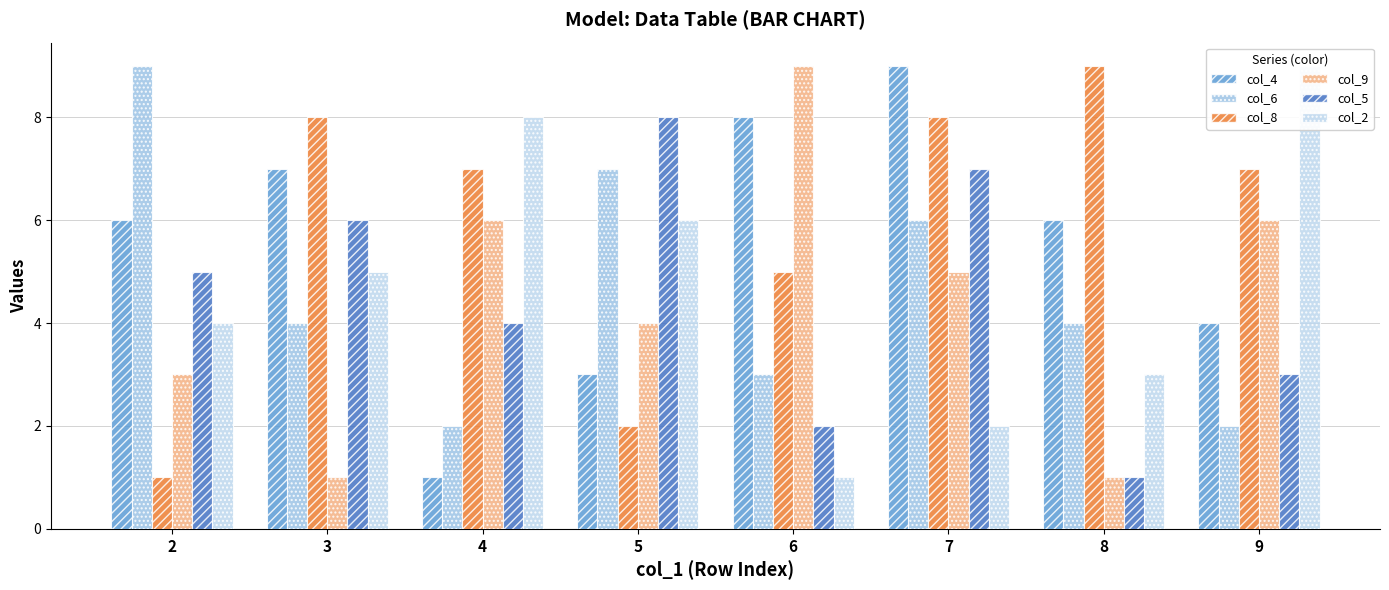

Which series has the widest spread of values?

col_4